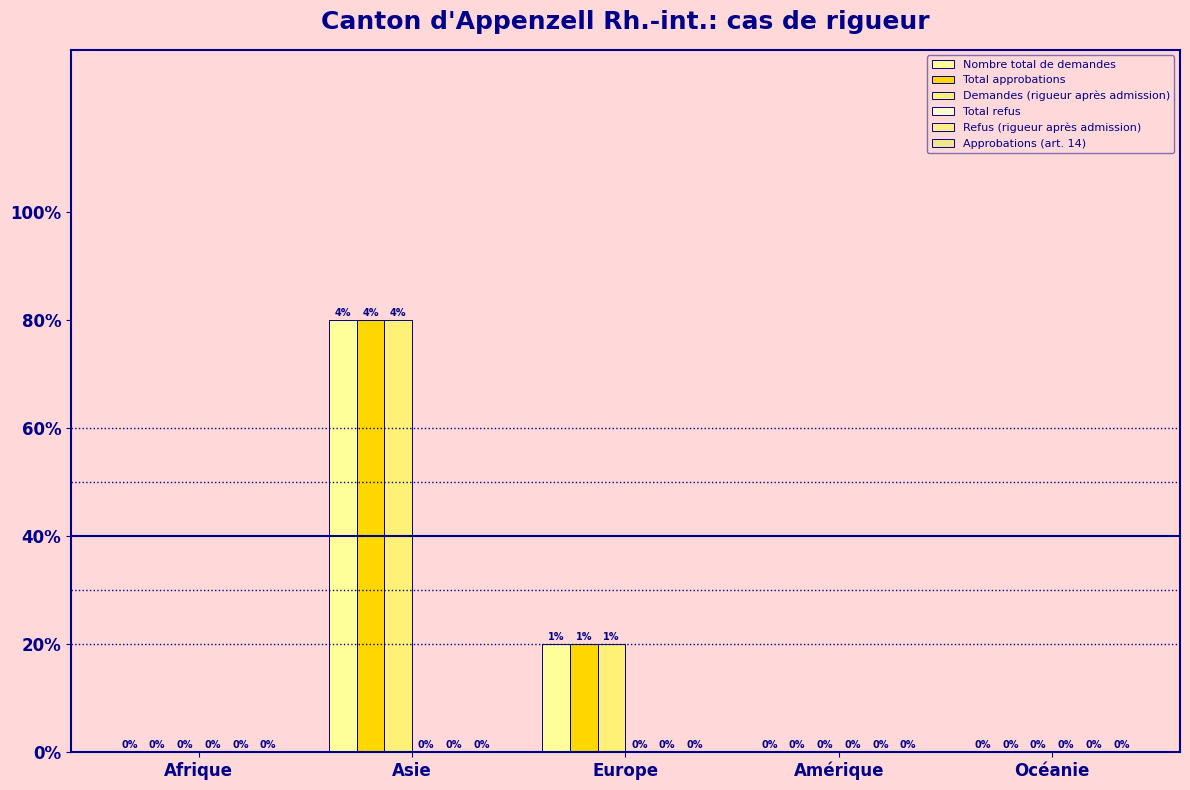

Where is Demandes (rigueur après admission) nearest to the value 2?

Europe